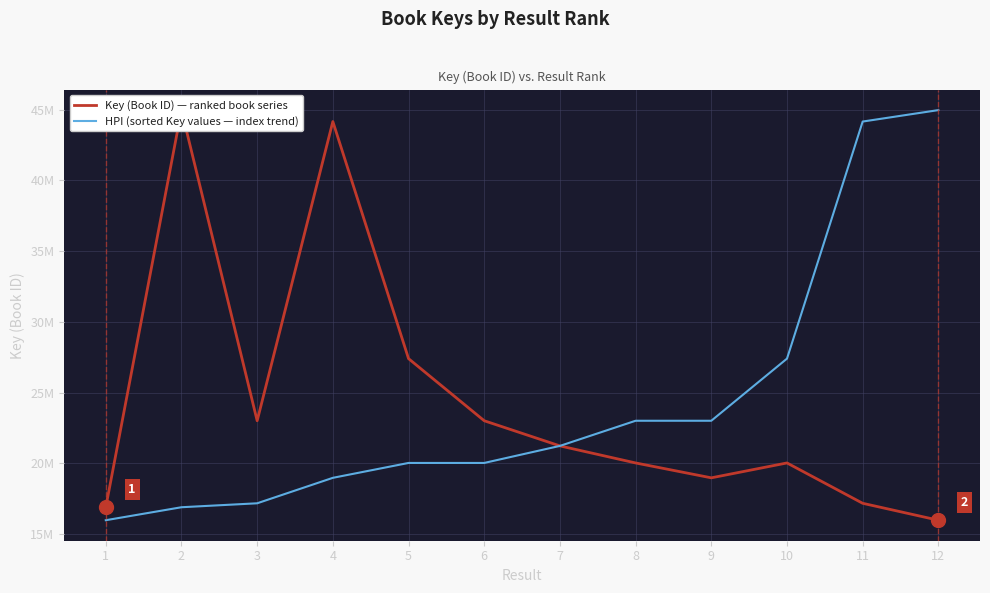

Which has a higher value, 10 or 4?

4